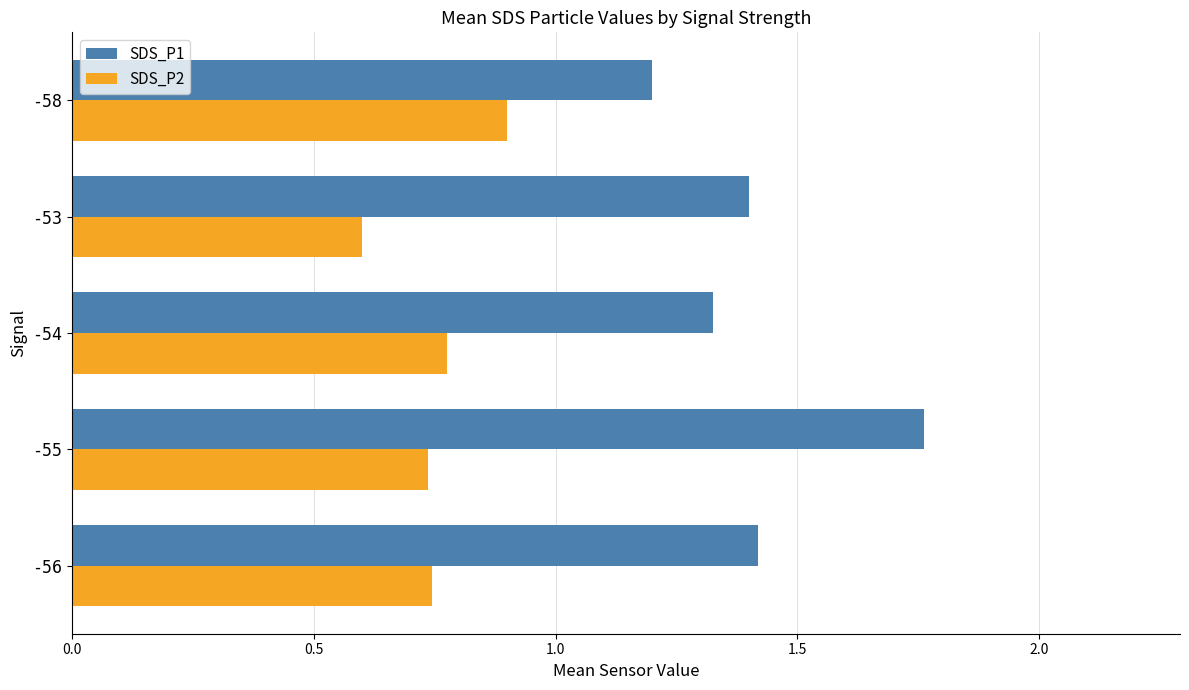

Which category has the highest value in the SDS_P2 series?

-58